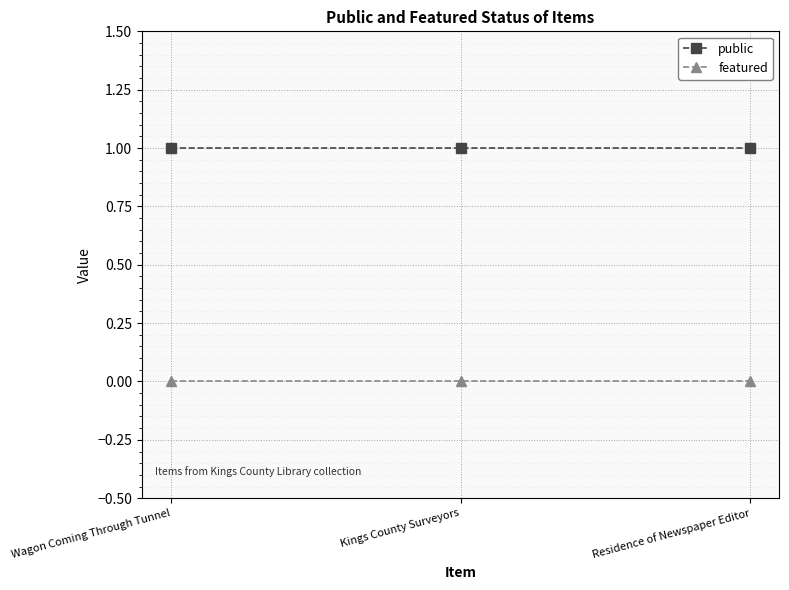

How many series are shown in this chart?

2